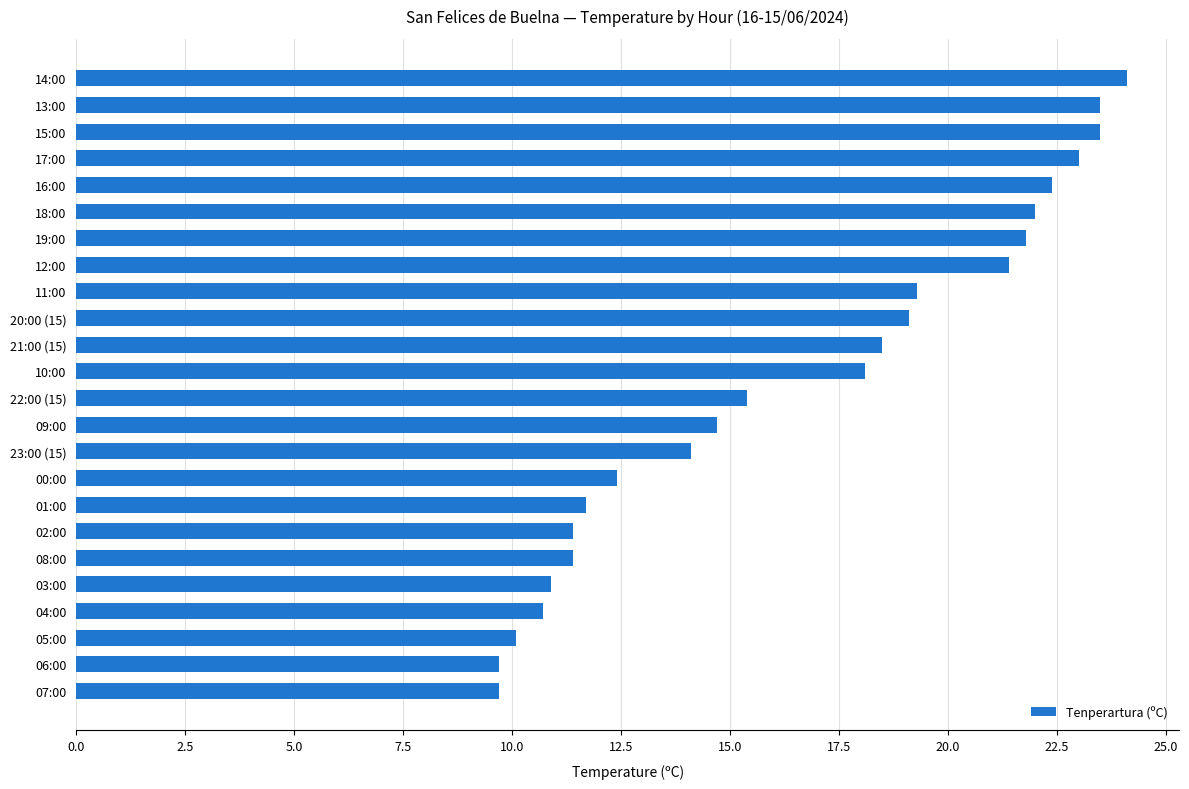

The chart shows a value of 7.2 at 23:00 (15). True or false?

False